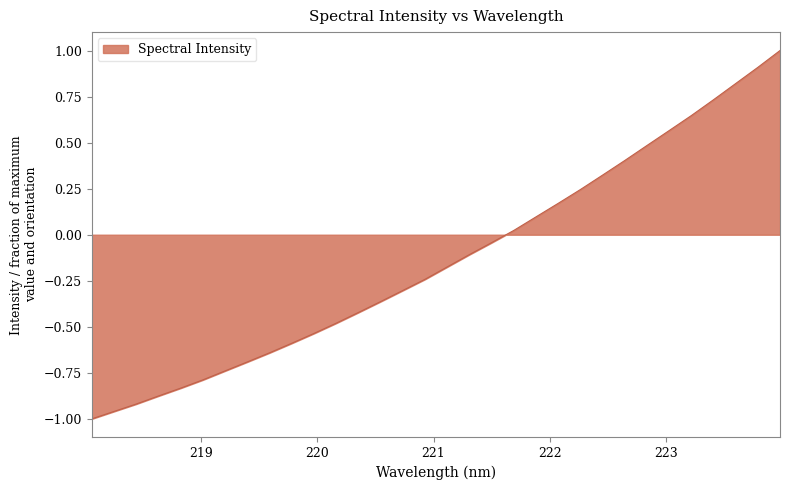

What is the greatest value displayed?

1.0